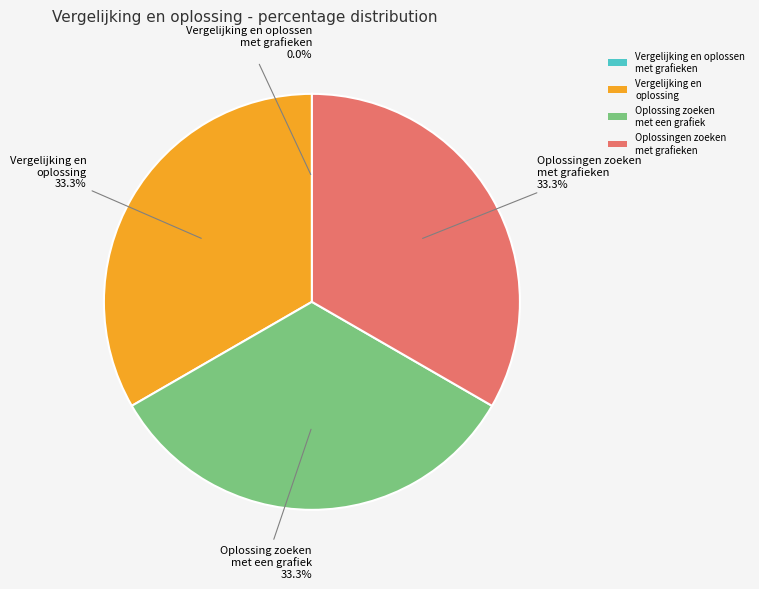

To the nearest percent, what percentage of the pie is Vergelijking en oplossing?

33%